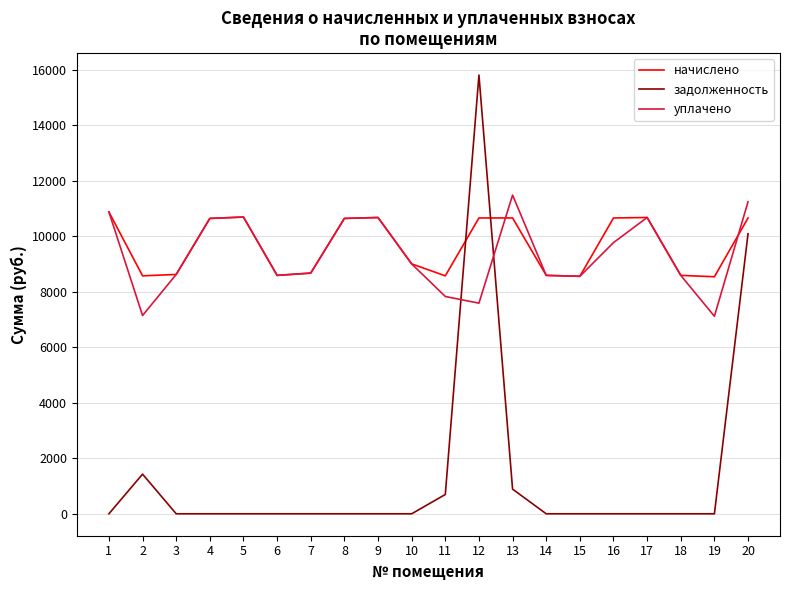

What are all the series names shown in the legend?

начислено, задолженность, уплачено